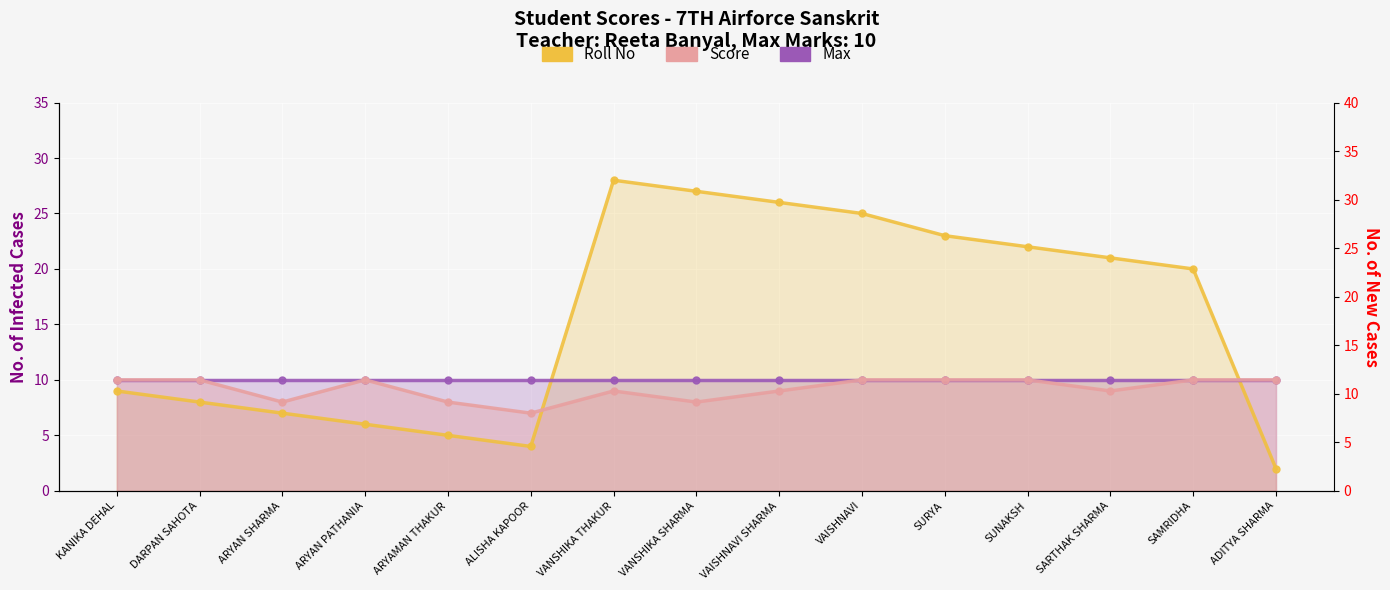

How many intersections are there between Max and Roll No?

2